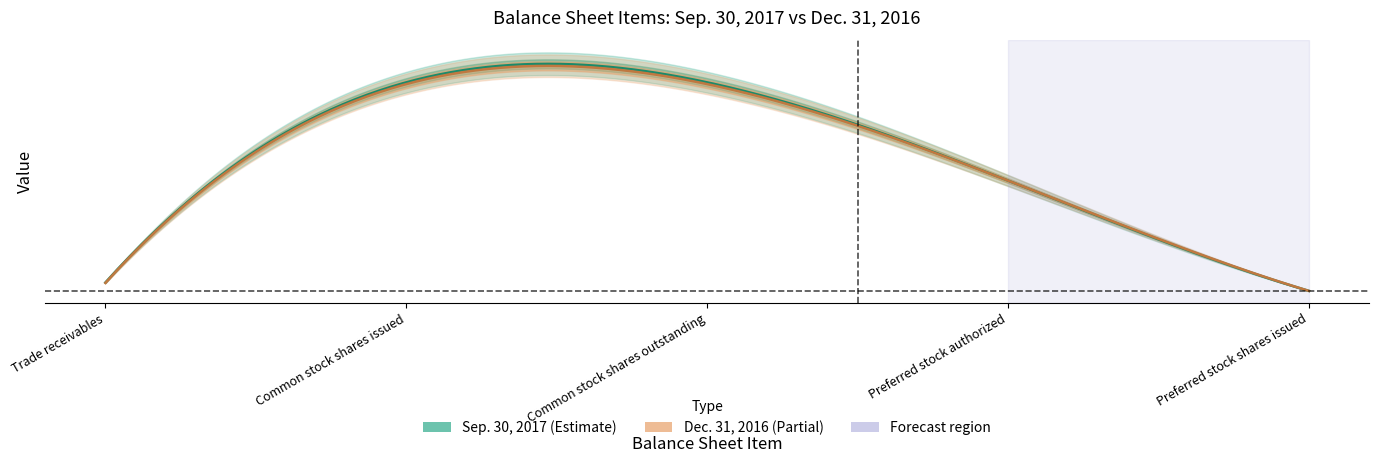

True or false: Sep. 30, 2017 has a value of 5000 at Preferred stock authorized.

True